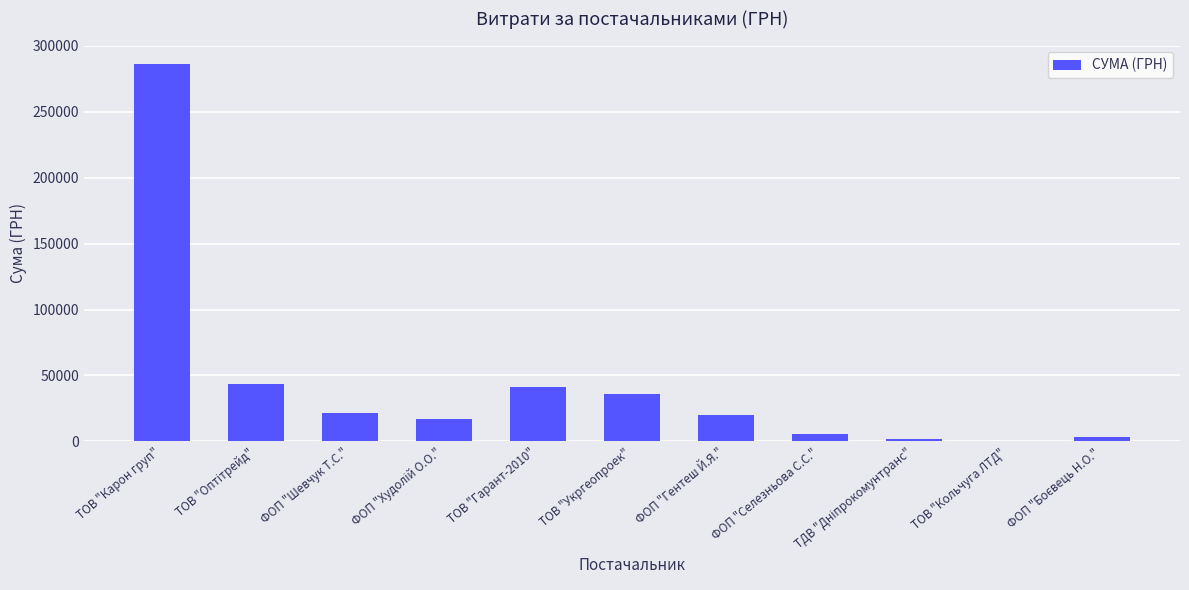

Which label corresponds to the largest value in the chart?

ТОВ "Карон груп"